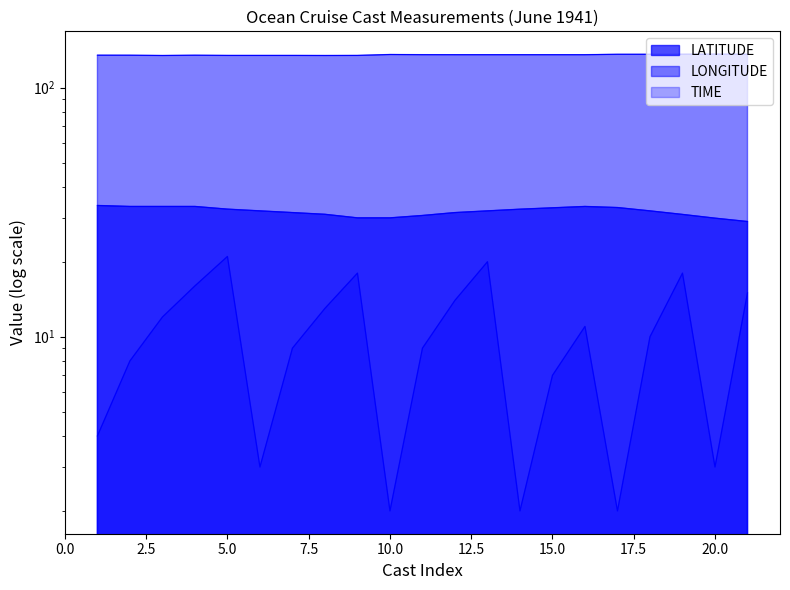

Reading left to right, list all the values displayed in this chart.

LATITUDE: 33.6	33.3	33.3	33.3	32.5	32.0	31.5	31.0	30.0	30.0	30.7	31.5	32.0	32.5	32.9	33.3	33.0	32.0	31.0	29.9	29.0
LONGITUDE: 134.9	134.8	134.5	134.8	134.6	134.6	134.6	134.5	134.6	135.8	135.5	135.5	135.5	135.5	135.5	135.5	136.0	136.0	136.1	136.2	136.0
TIME: 4.0	8.0	12.0	16.0	21.0	3.0	9.0	13.0	18.0	2.0	9.0	14.0	20.0	2.0	7.0	11.0	2.0	10.0	18.0	3.0	15.0